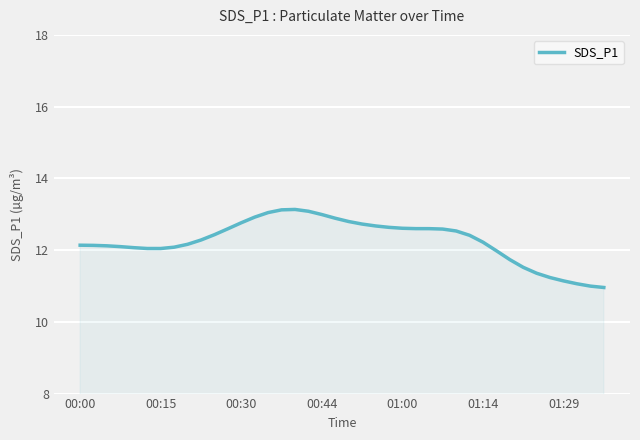

What is the maximum value shown in the chart?

13.1